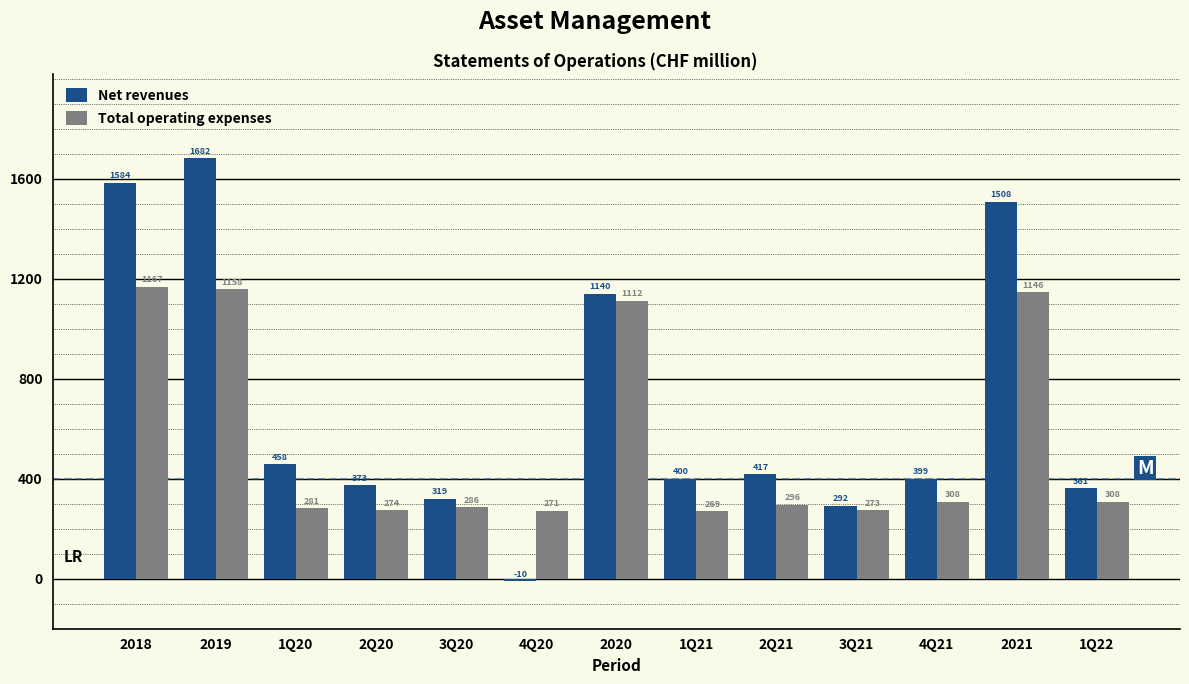

Reading left to right, what are all the values shown in this chart?

Net revenues: 2018=1584	2019=1682	1Q20=458	2Q20=373	3Q20=319	4Q20=-10	2020=1140	1Q21=400	2Q21=417	3Q21=292	4Q21=399	2021=1508	1Q22=361
Total operating expenses: 2018=1167	2019=1158	1Q20=281	2Q20=274	3Q20=286	4Q20=271	2020=1112	1Q21=269	2Q21=296	3Q21=273	4Q21=308	2021=1146	1Q22=308